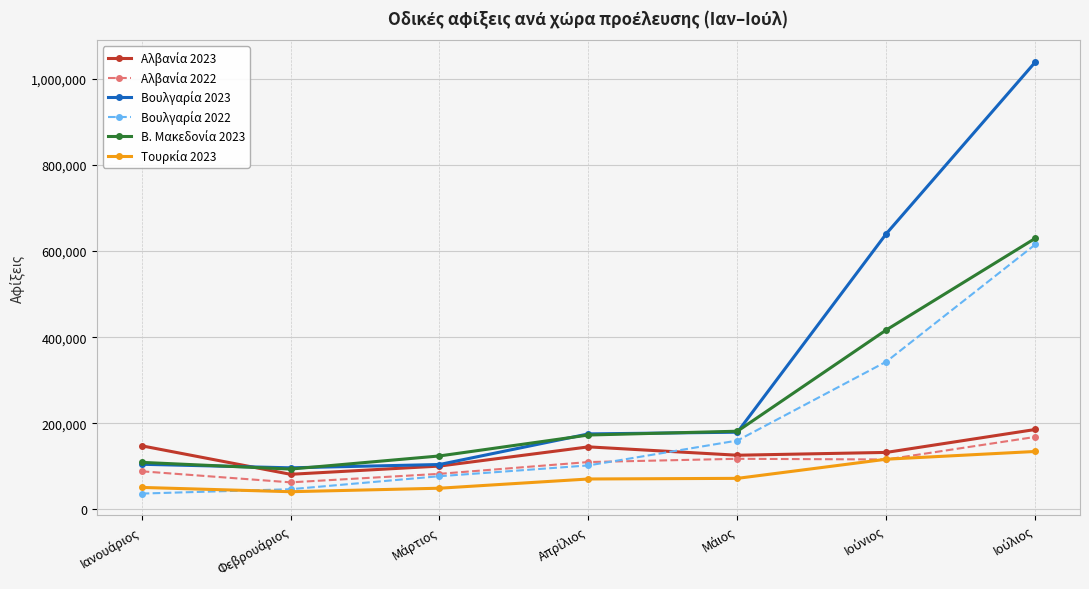

How many data points does each series have?

7